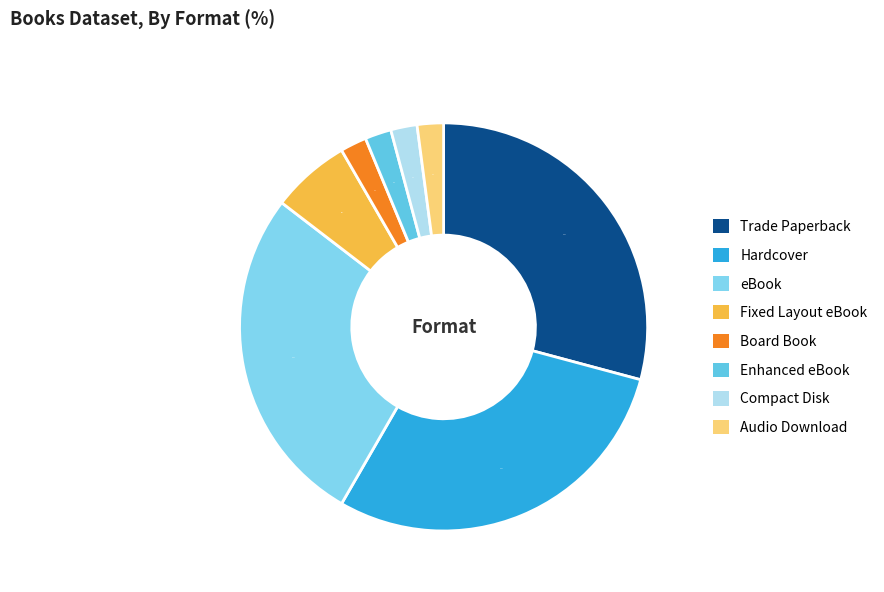

Count the number of slices in the pie.

8